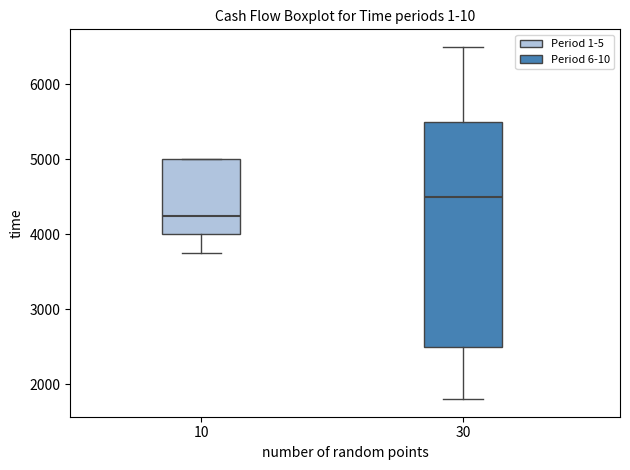

Where does the median line of the box at x = 30 sit on the y-axis? The values are not printed on the chart, so give them approximately, as read against the axis.

4500